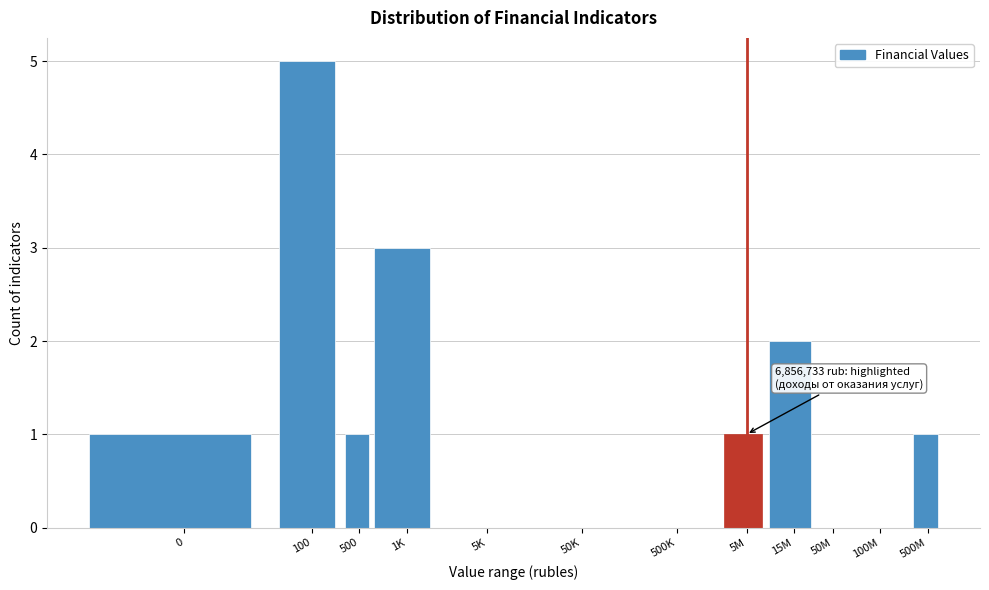

Reading right to left, extract all data points from this chart.

500M=1	100M=0	50M=0	15M=2	5M=1	500K=0	50K=0	5K=0	1K=3	500=1	100=5	0=1